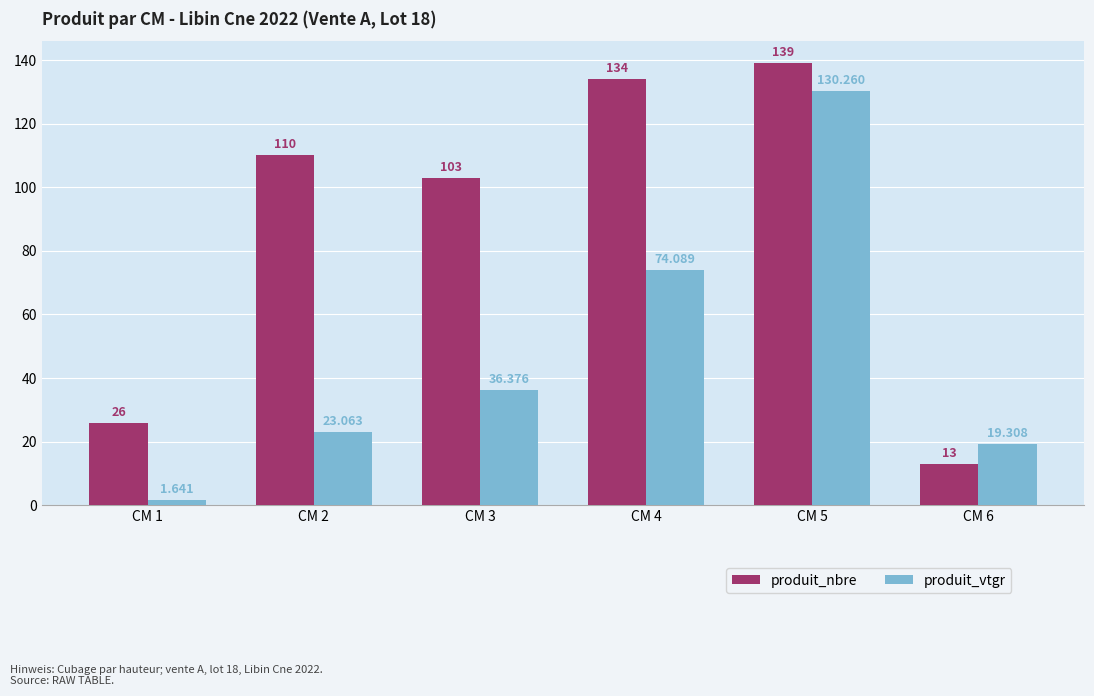

Between CM 1 and CM 2, which series saw the biggest shift?

produit_nbre